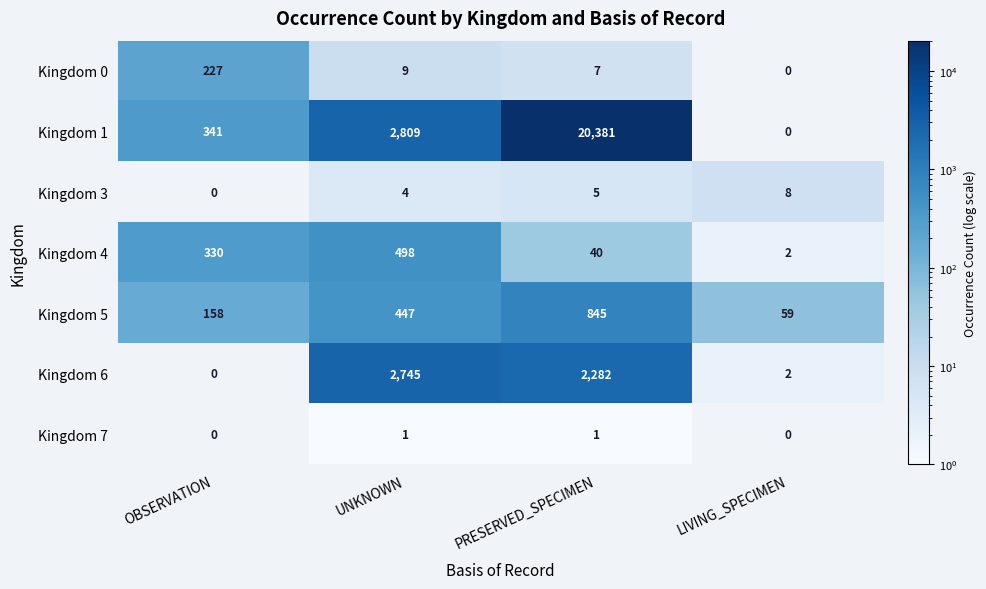

How many values in the Kingdom 0 series are below 9?

2